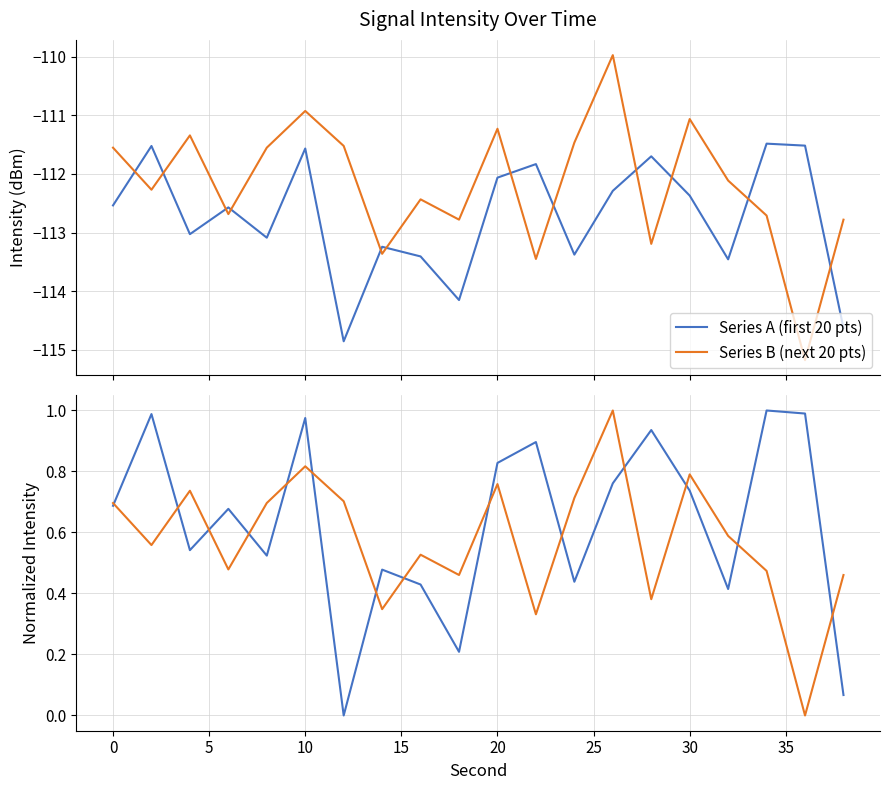

Does the chart have visible grid lines?

Yes